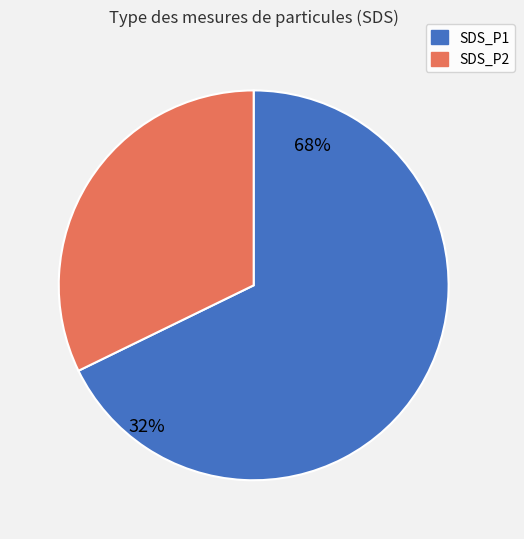

Approximately how many times larger is the value at SDS_P1 compared to SDS_P2?

1.9